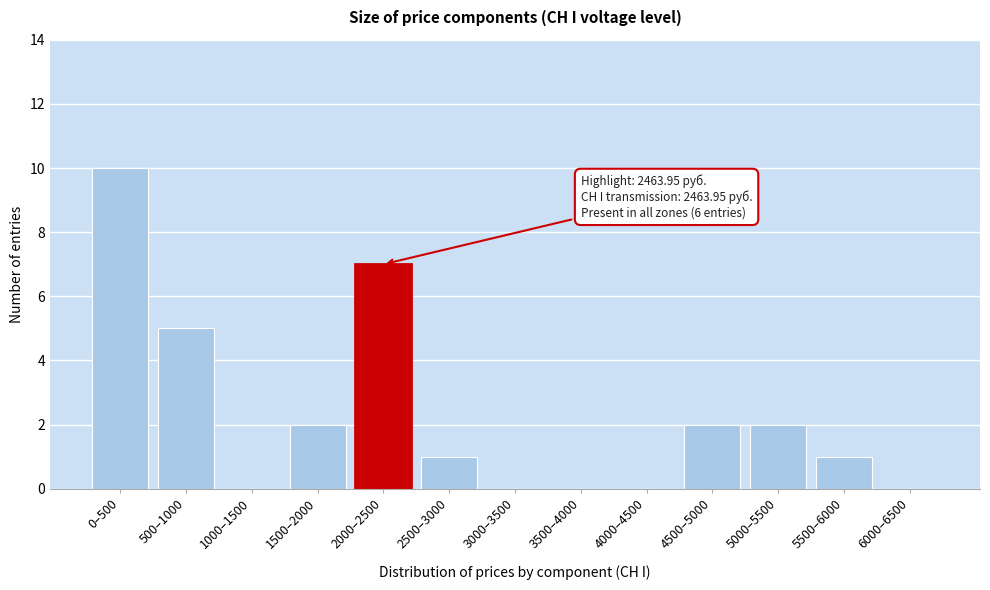

Reading left to right, list all the values displayed in this chart.

0–500=10	500–1000=5	1000–1500=0	1500–2000=2	2000–2500=7	2500–3000=1	3000–3500=0	3500–4000=0	4000–4500=0	4500–5000=2	5000–5500=2	5500–6000=1	6000–6500=0